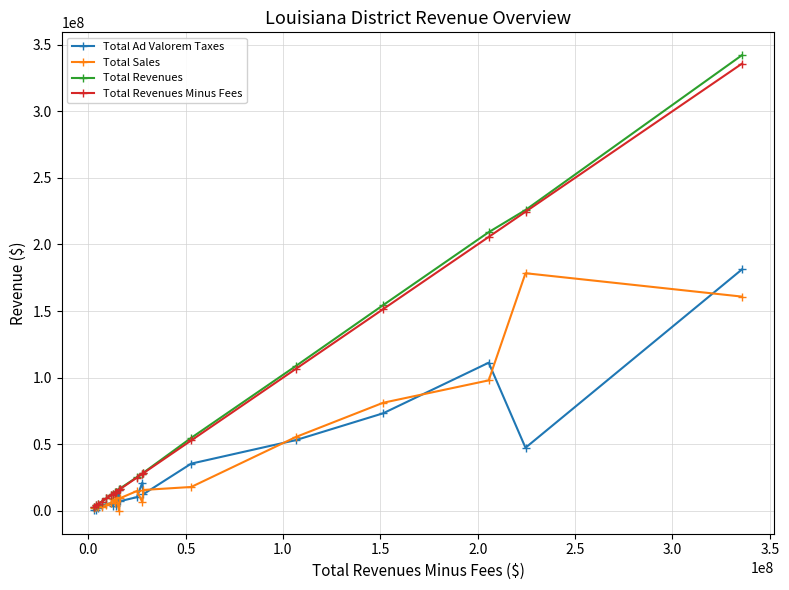

What is the highest value of the Total Revenues Minus Fees series?

335745523